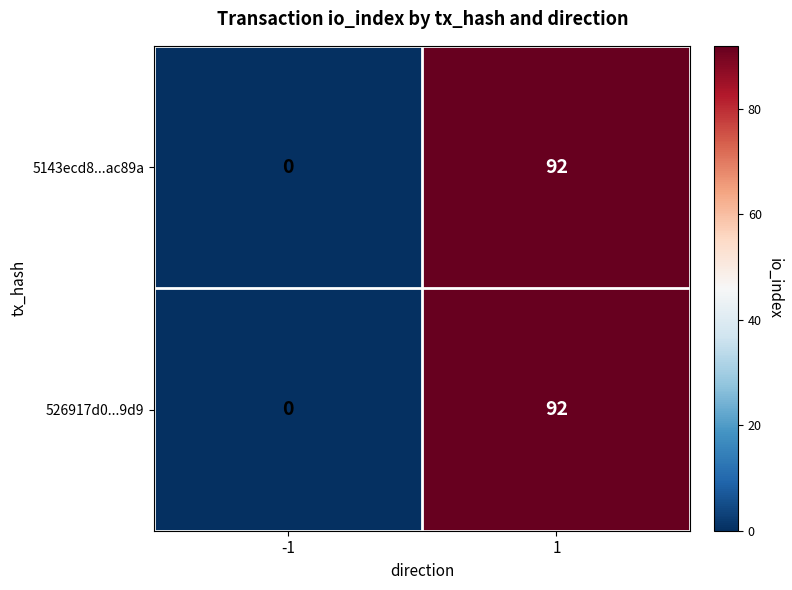

At which category is the sum across all series the highest?

1